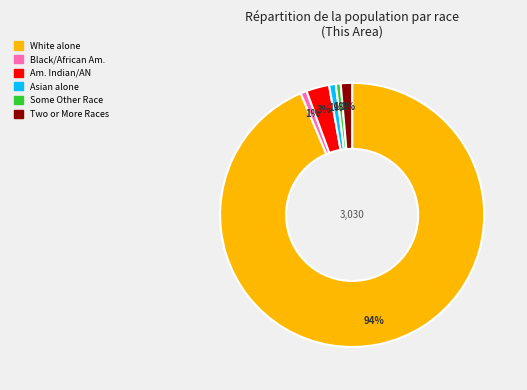

To the nearest percent, what is the average slice percentage?

17%